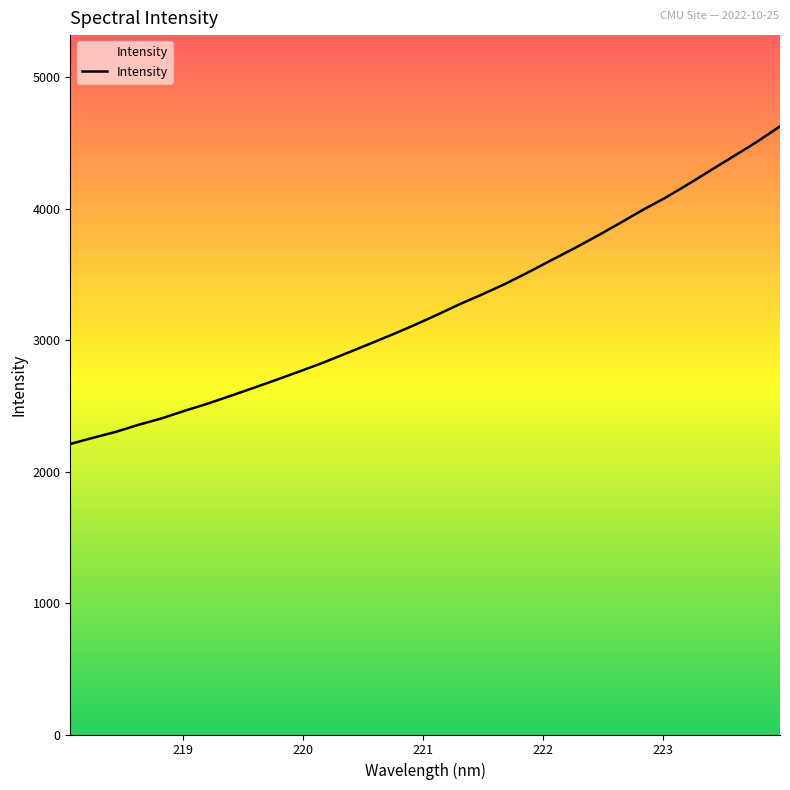

What is the difference between the maximum and minimum values?

2416.1